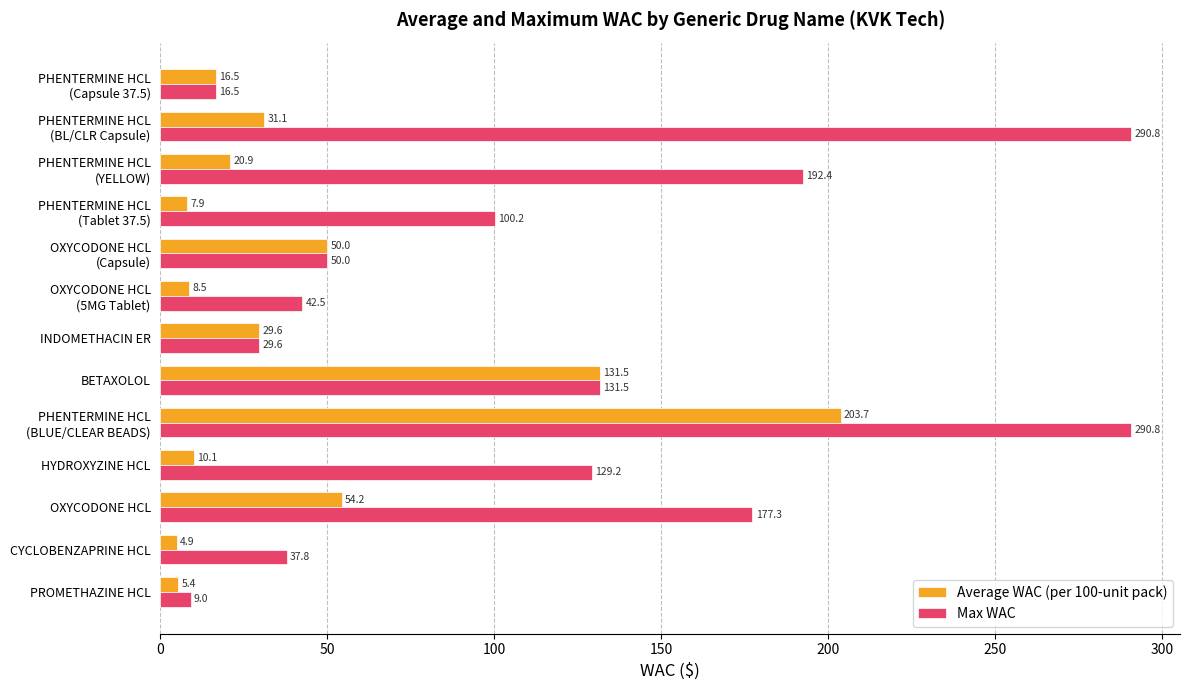

List the labels in order of Average WAC (per 100-unit pack) value, largest first.

PHENTERMINE HCL
(BLUE/CLEAR BEADS), BETAXOLOL, OXYCODONE HCL, OXYCODONE HCL
(Capsule), PHENTERMINE HCL
(BL/CLR Capsule), INDOMETHACIN ER, PHENTERMINE HCL
(YELLOW), PHENTERMINE HCL
(Capsule 37.5), HYDROXYZINE HCL, OXYCODONE HCL
(5MG Tablet), PHENTERMINE HCL
(Tablet 37.5), PROMETHAZINE HCL, CYCLOBENZAPRINE HCL